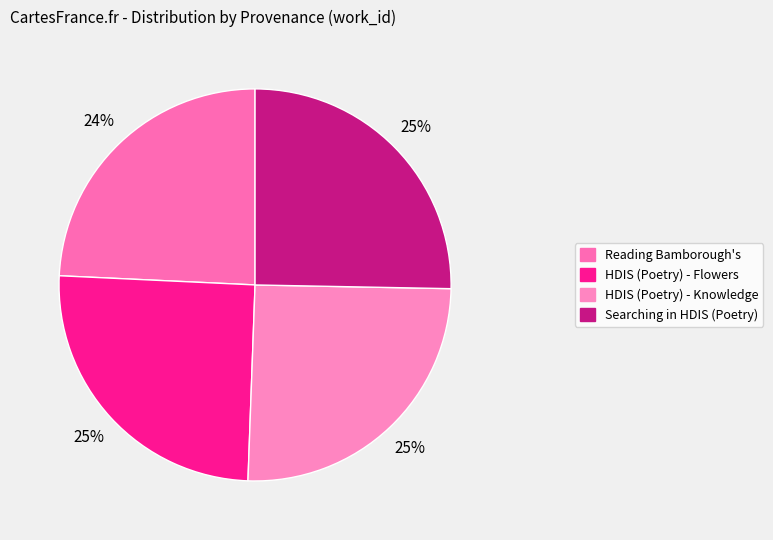

Do Searching in HDIS (Poetry) and Reading Bamborough's together represent more than half of the pie?

No